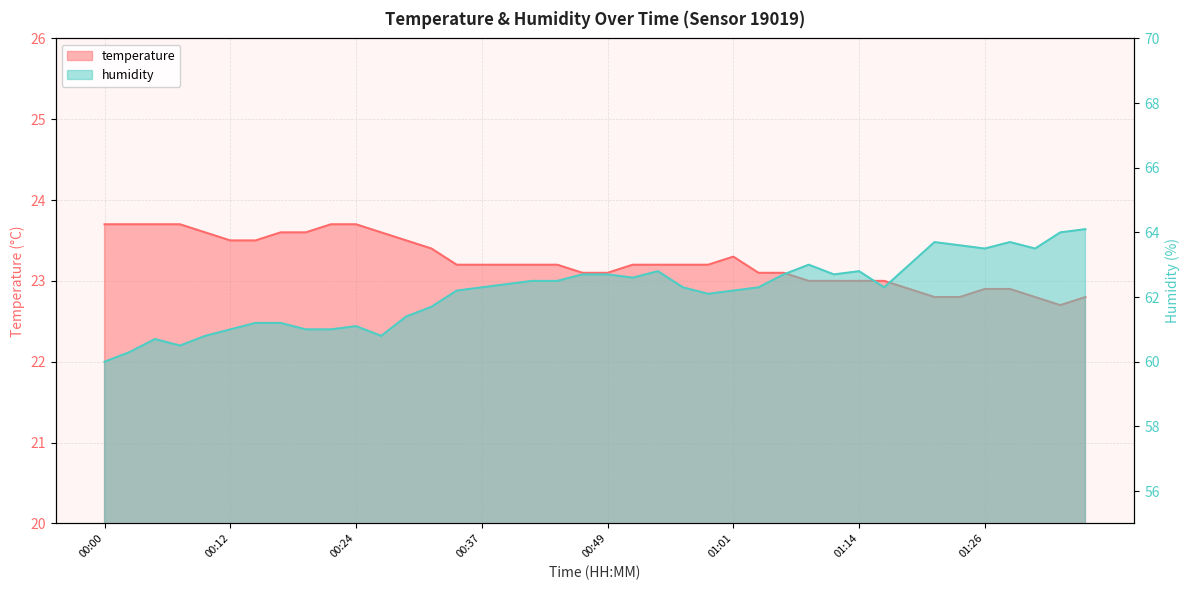

Which series has the widest spread of values?

humidity